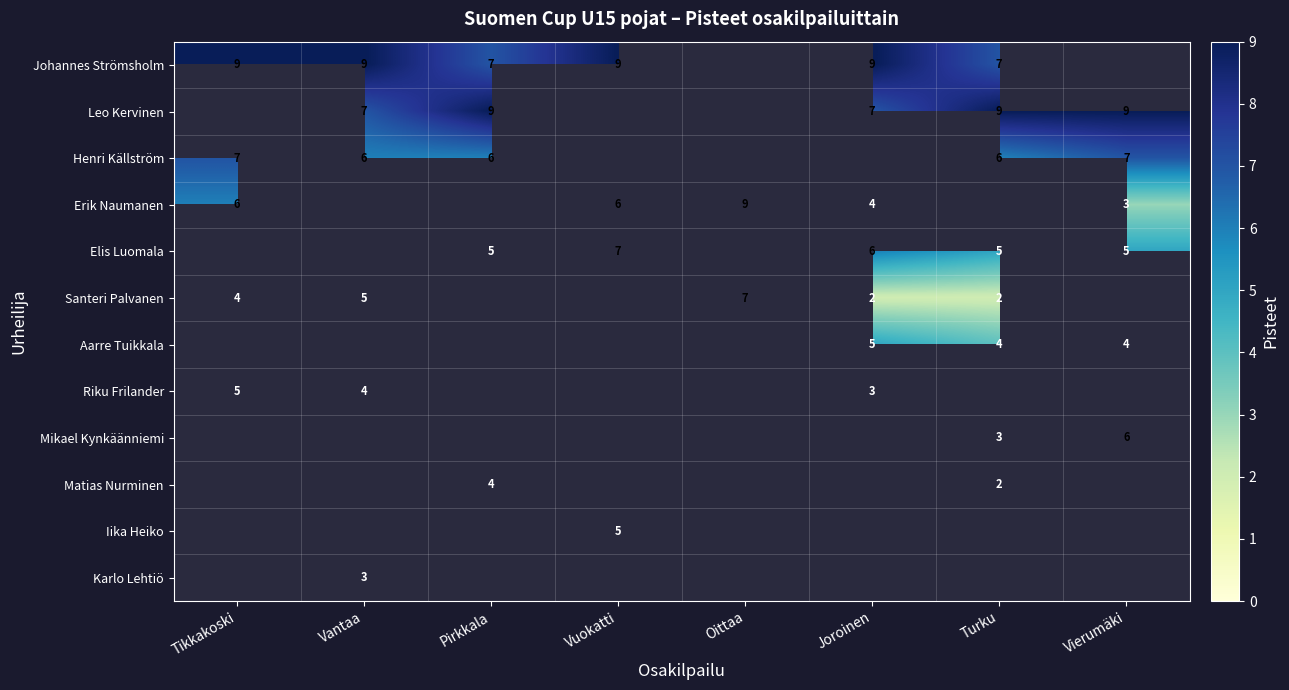

Is it true that Johannes Strömsholm equals 7 at Turku?

True